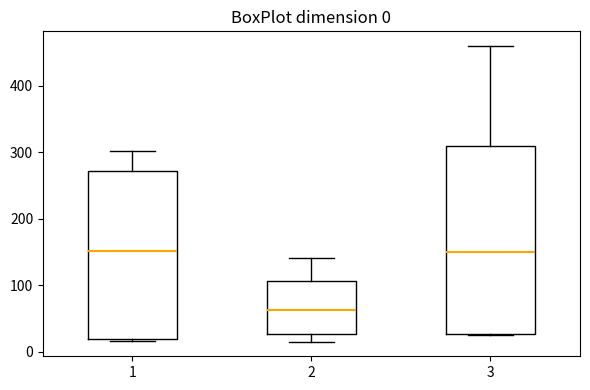

Which box is the tallest, from its lower edge to its upper edge?

3